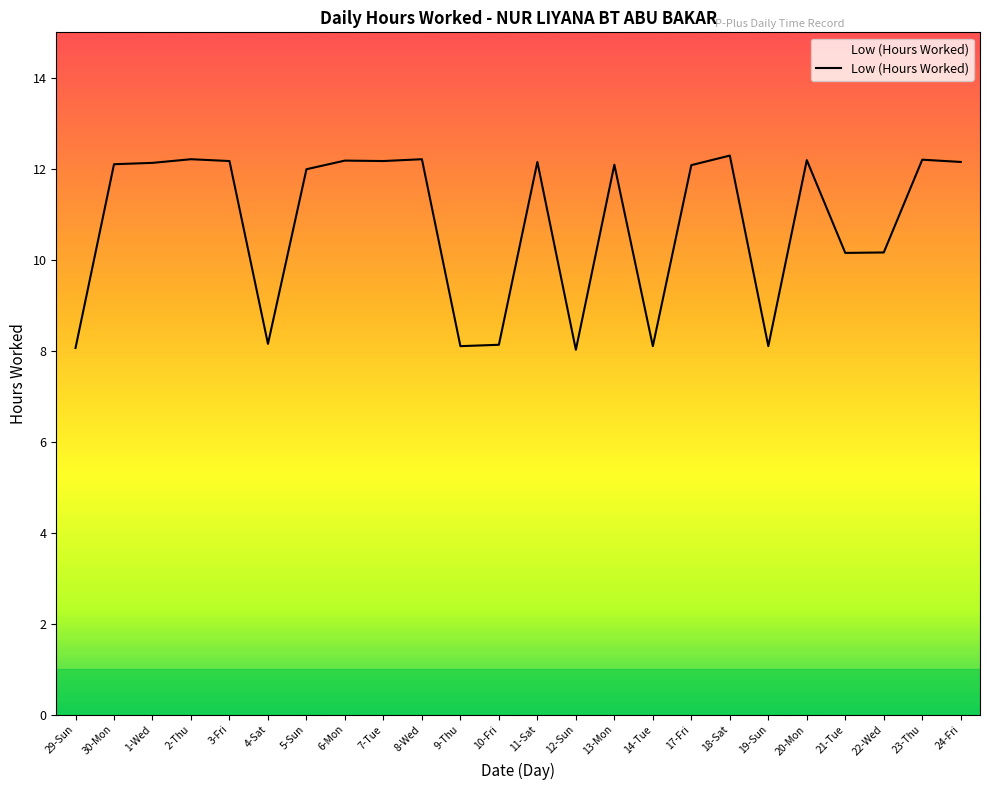

At which label does the data first exceed 12?

30-Mon